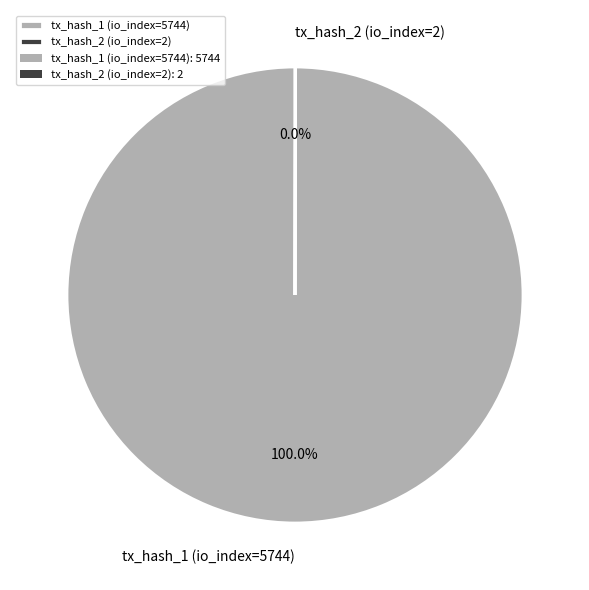

To the nearest percent, what portion does tx_hash_1 (io_index=5744) represent?

100%